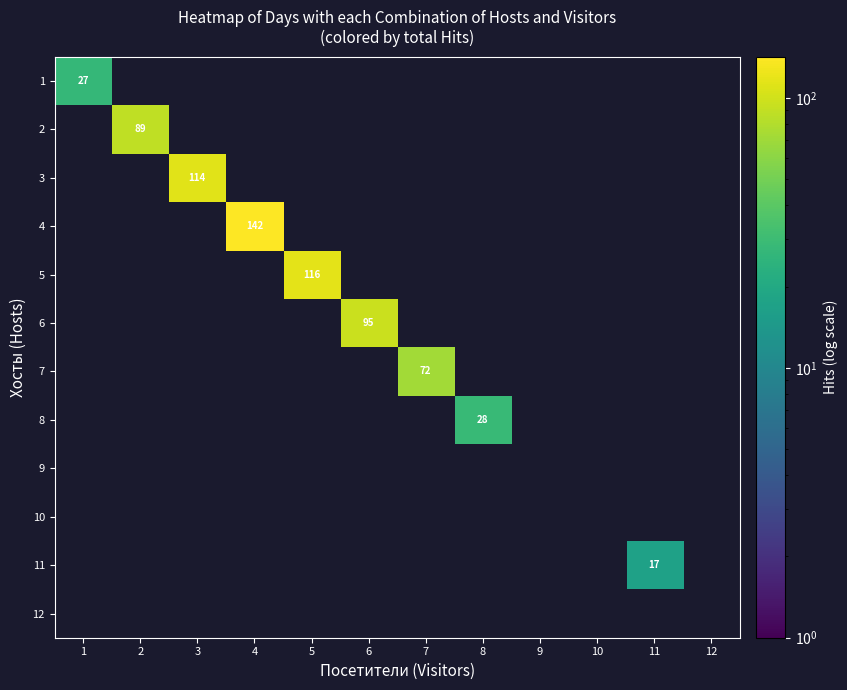

What is the sum of all 5 values?

116